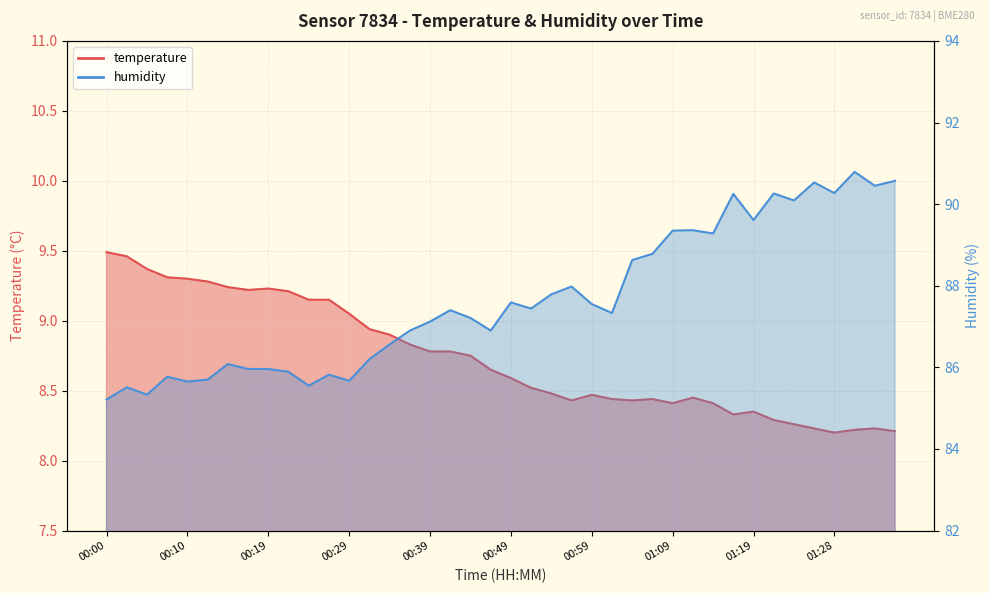

In humidity, how many points are lower than both neighbors (excluding endpoints)?

12